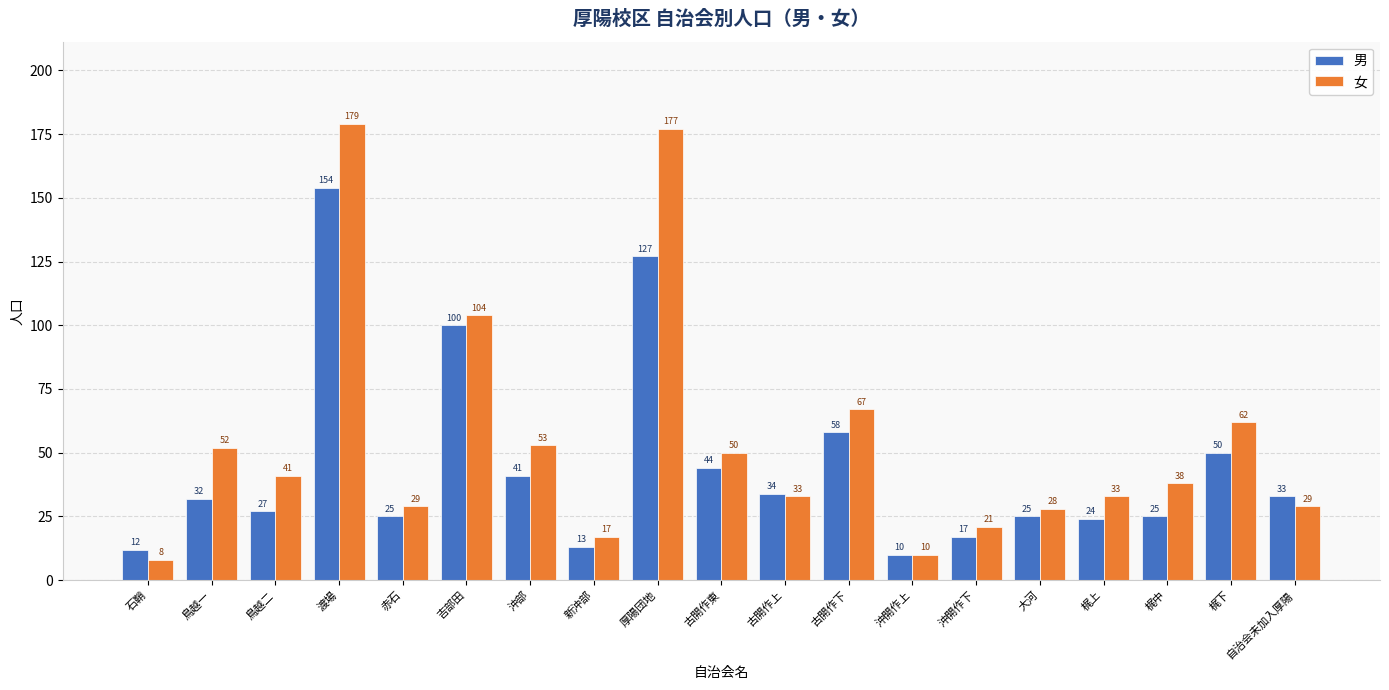

The 男 series shows 65 at 沖部. True or false?

False